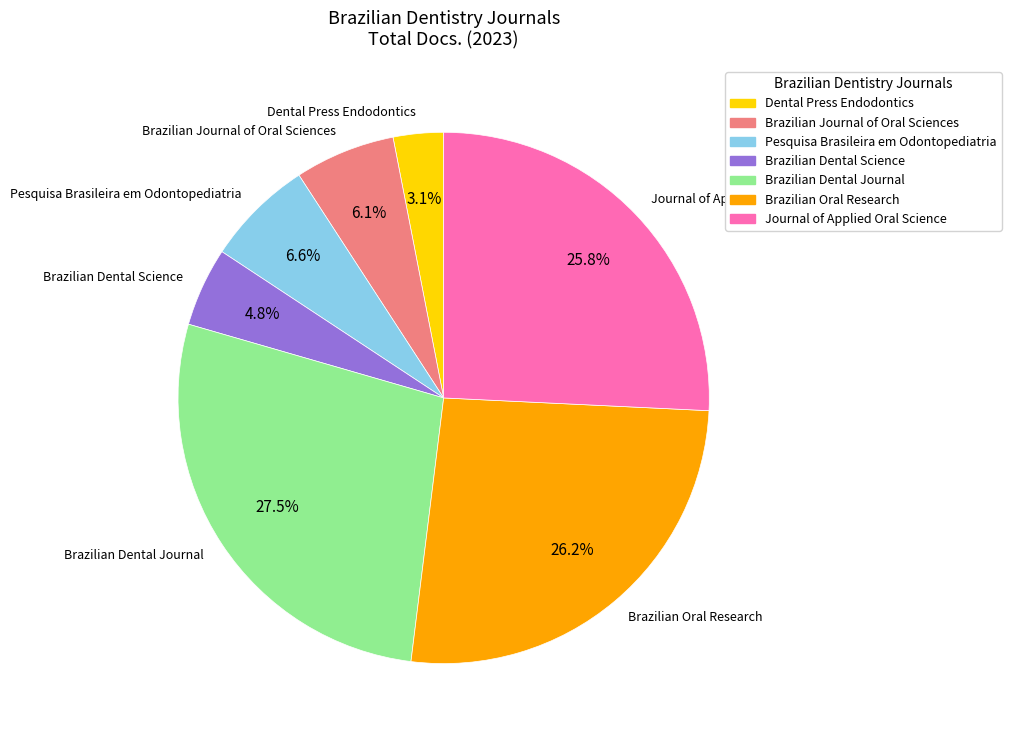

What is the largest slice in the pie chart?

Brazilian Dental Journal